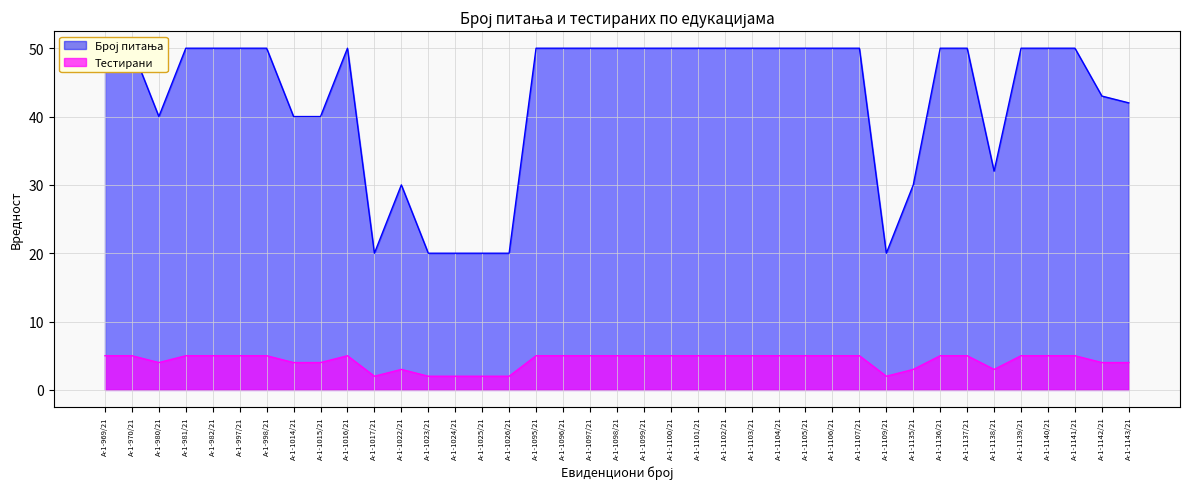

What is the label of the 13th point from the left?

А-1-1023/21